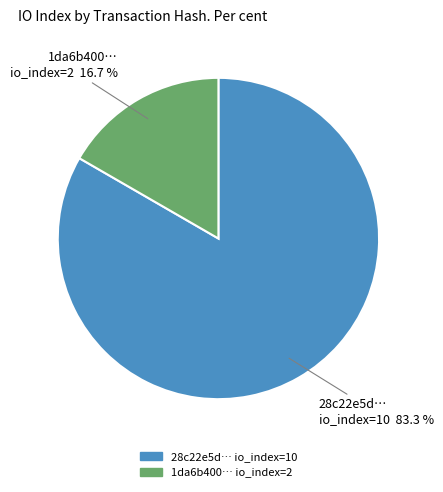

Is there a majority slice in this chart?

Yes